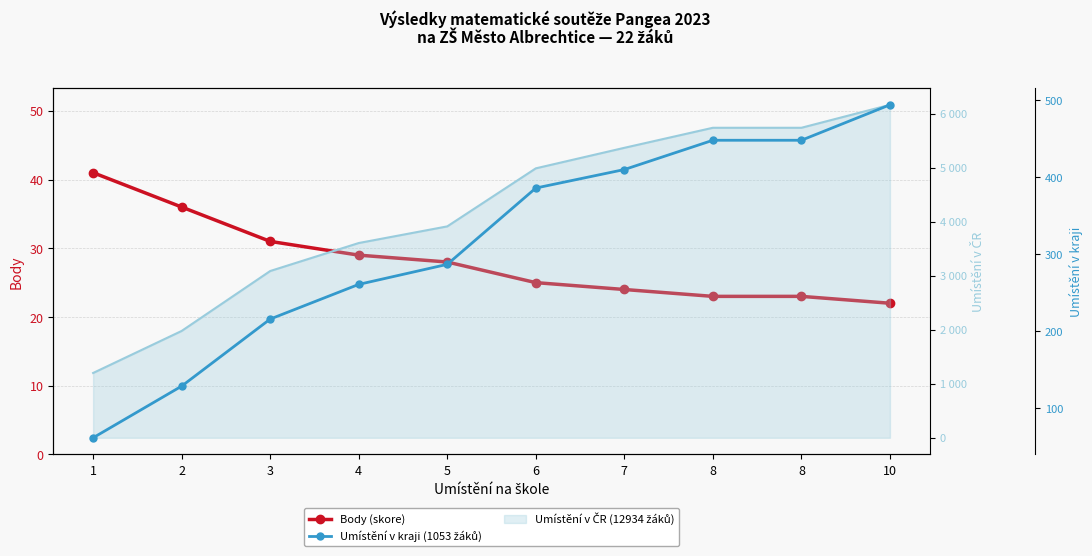

At which category is the sum across all series the highest?

10